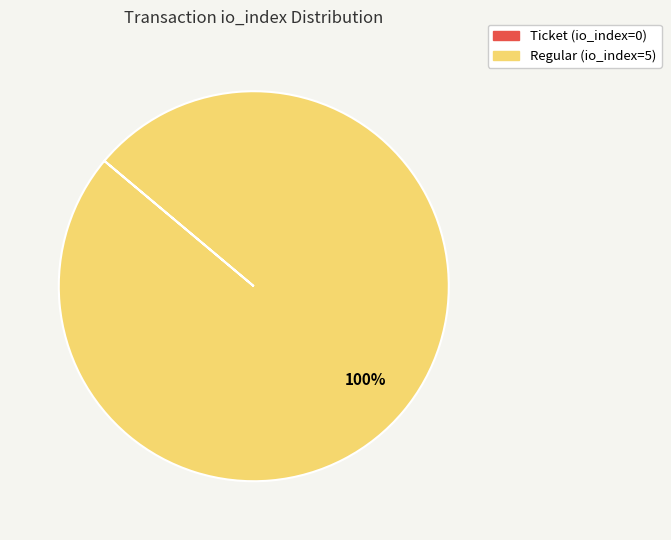

To the nearest percent, what percentage of the pie is Regular (io_index=5)?

100%